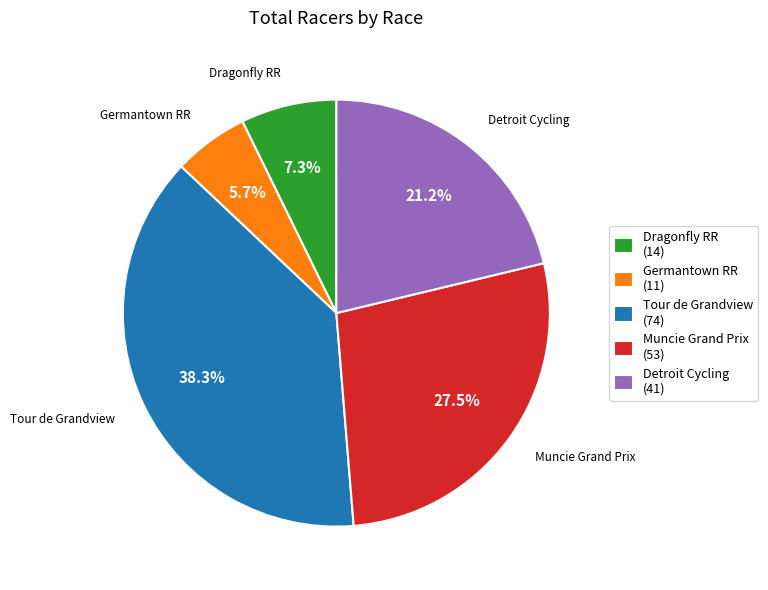

Which slice is the smallest?

Germantown RR (11)